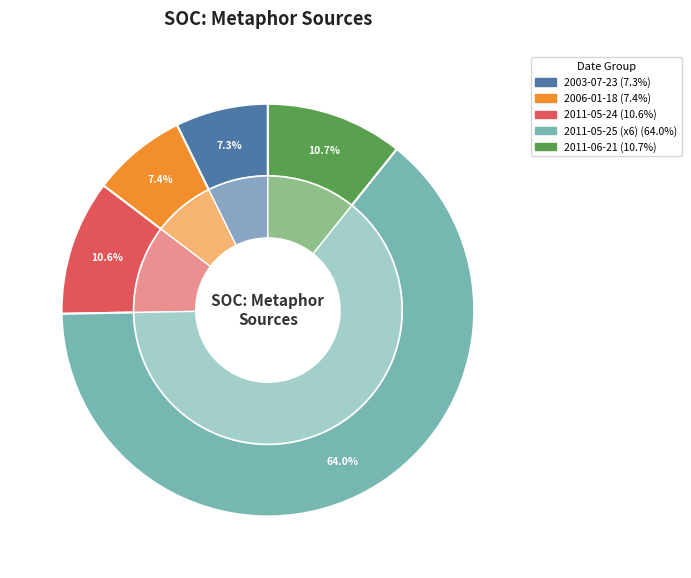

Count the number of slices in the pie.

10